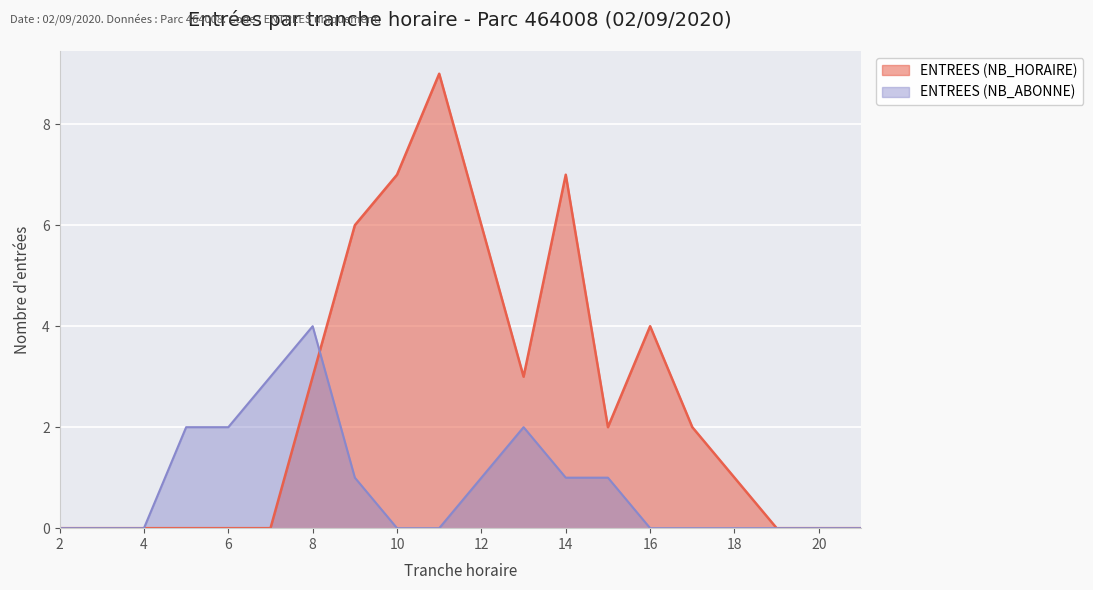

Rank the categories by ENTREES (NB_HORAIRE) value from lowest to highest.

2, 3, 4, 5, 6, 7, 19, 20, 21, 18, 15, 17, 8, 13, 16, 9, 12, 10, 14, 11